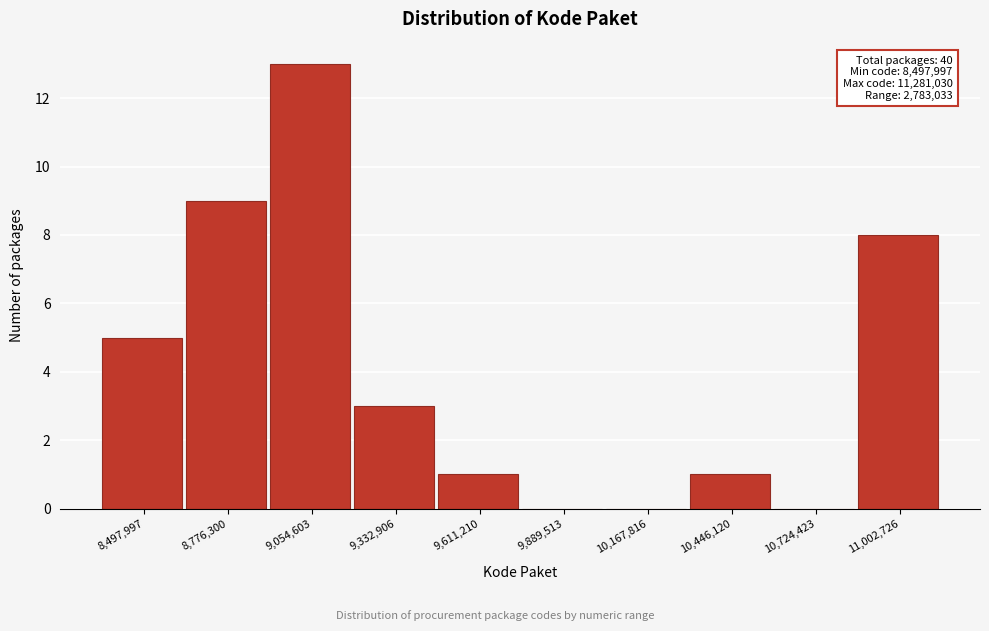

Reading right to left, transcribe all the data shown in this chart.

11,002,726=8	10,724,423=0	10,446,120=1	10,167,816=0	9,889,513=0	9,611,210=1	9,332,906=3	9,054,603=13	8,776,300=9	8,497,997=5